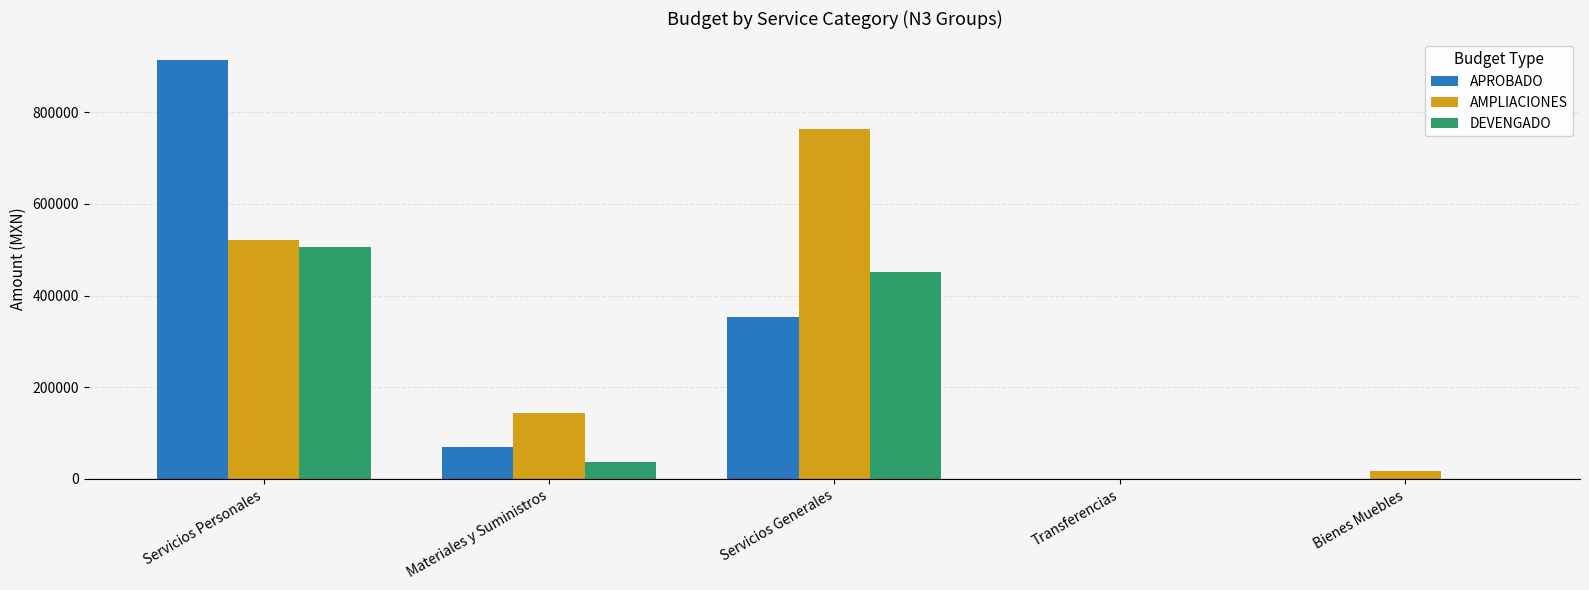

What is the sum of the DEVENGADO values at Materiales y Suministros and Servicios Personales?

543450